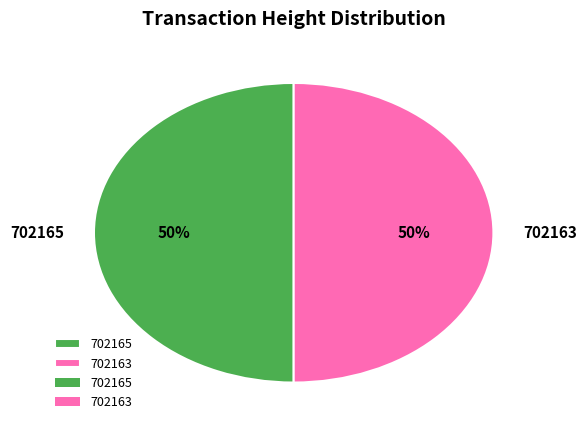

How many slices are in this pie chart?

2